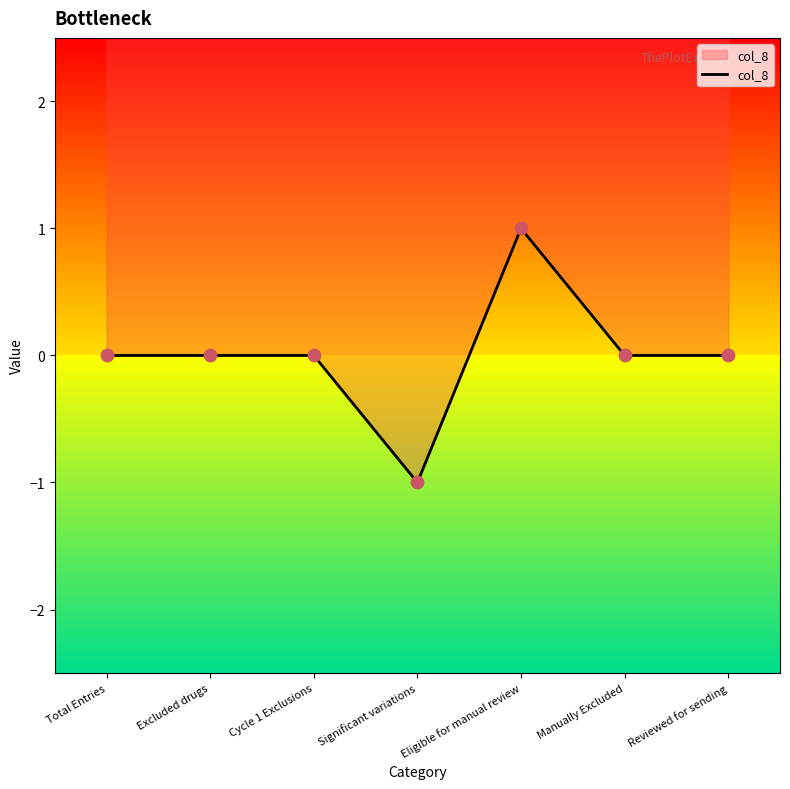

What is the change in value from Total Entries to Eligible for manual review?

+1